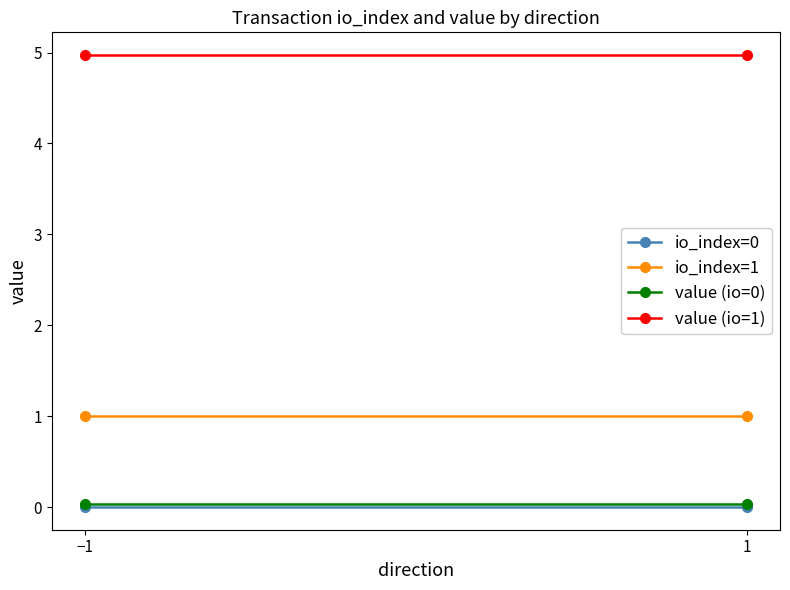

True or false: value (io=0) has a value of 0.0 at −1.

True